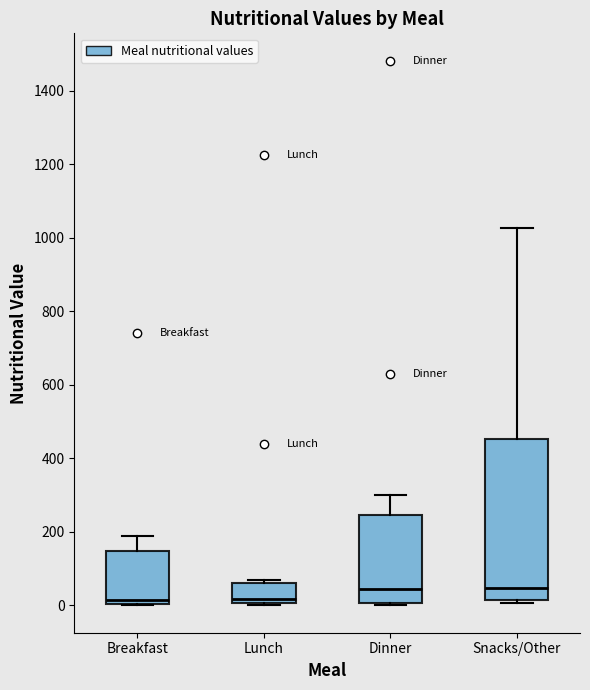

Reading left to right, transcribe this box plot: for each box, give where its median line is, the range the box spans, and where its two whiskers end, as read against the y-axis. The values are not printed on the chart, so give them approximately, as read against the axis.

Breakfast: median 20, box 0 to 140, whiskers 0 to 200
Lunch: median 20, box 0 to 60, whiskers 0 (just below the box's lower edge) to 80
Dinner: median 40, box 0 to 240, whiskers 0 to 300
Snacks/Other: median 40, box 20 to 460, whiskers 0 to 1020